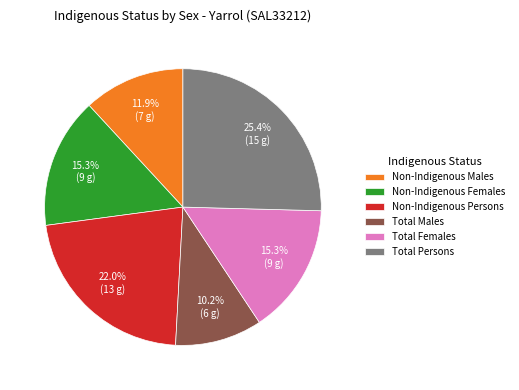

How many segments does this pie chart have?

6